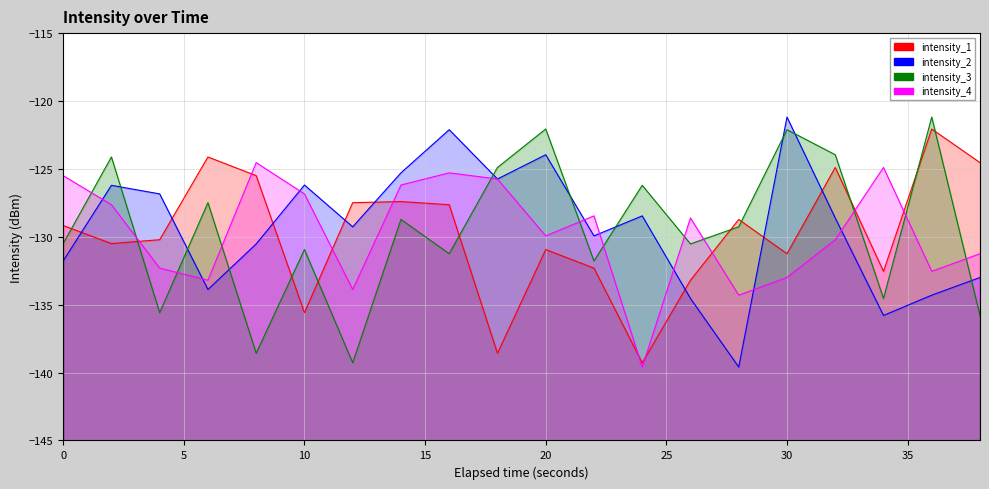

How many data points in intensity_2_line are less than -128?

12